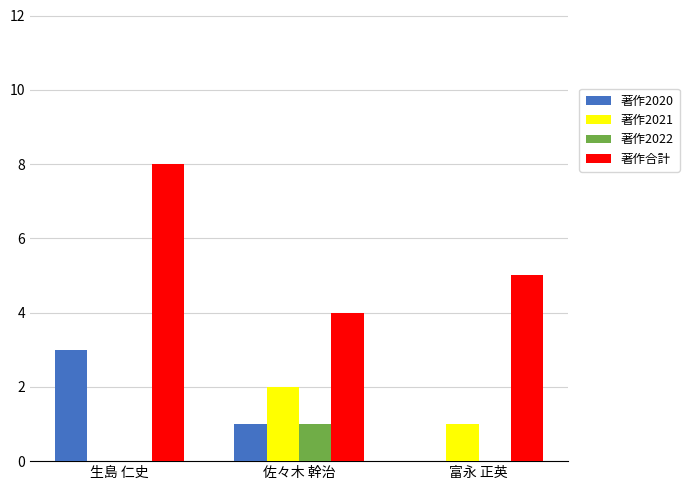

True or false: 著作2022 has a value of 0 at 佐々木 幹治.

False